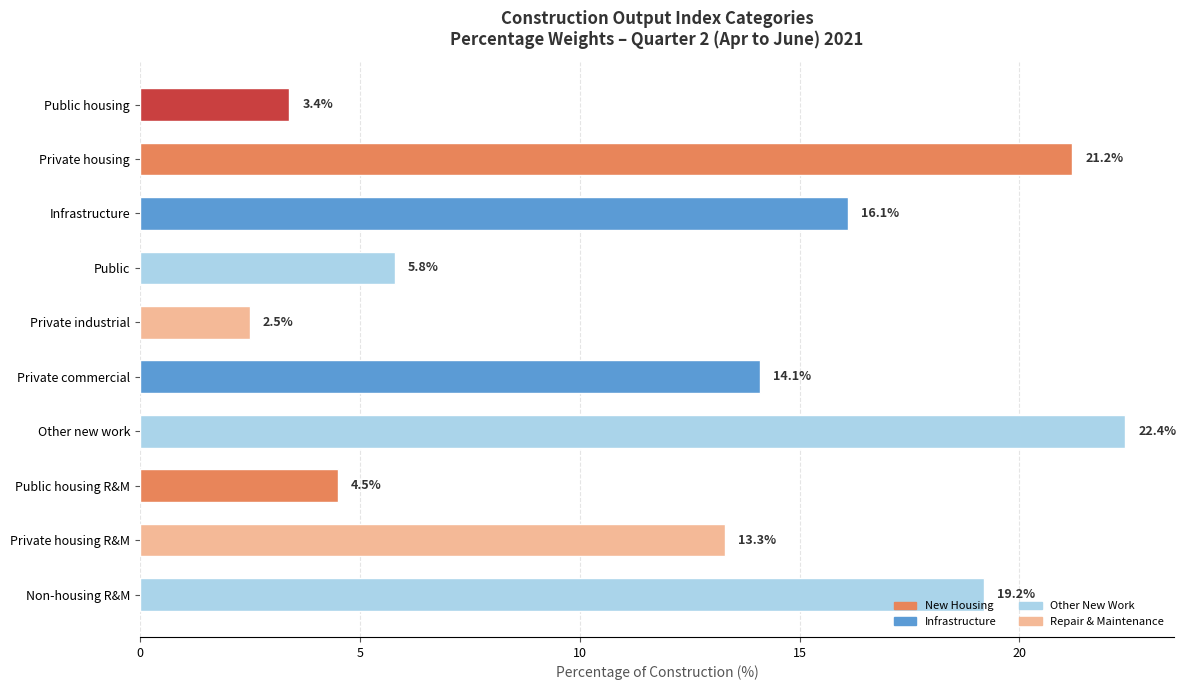

Rank the categories by value from lowest to highest.

Private industrial, Public housing, Public housing R&M, Public, Private housing R&M, Private commercial, Infrastructure, Non-housing R&M, Private housing, Other new work